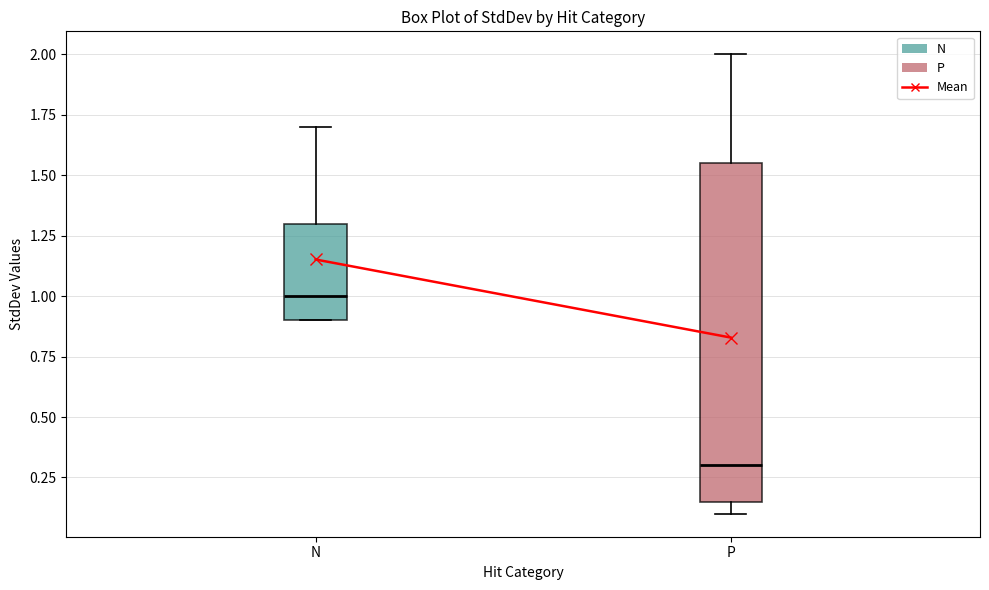

Reading left to right, read every box against the y-axis: the position of its median line, the range the box covers, and the ends of its whiskers. The values are not printed on the chart, so give them approximately, as read against the axis.

N: median 1.00, box 0.90 to 1.30, whiskers 0.90 to 1.70
P: median 0.30, box 0.15 to 1.55, whiskers 0.10 to 2.00